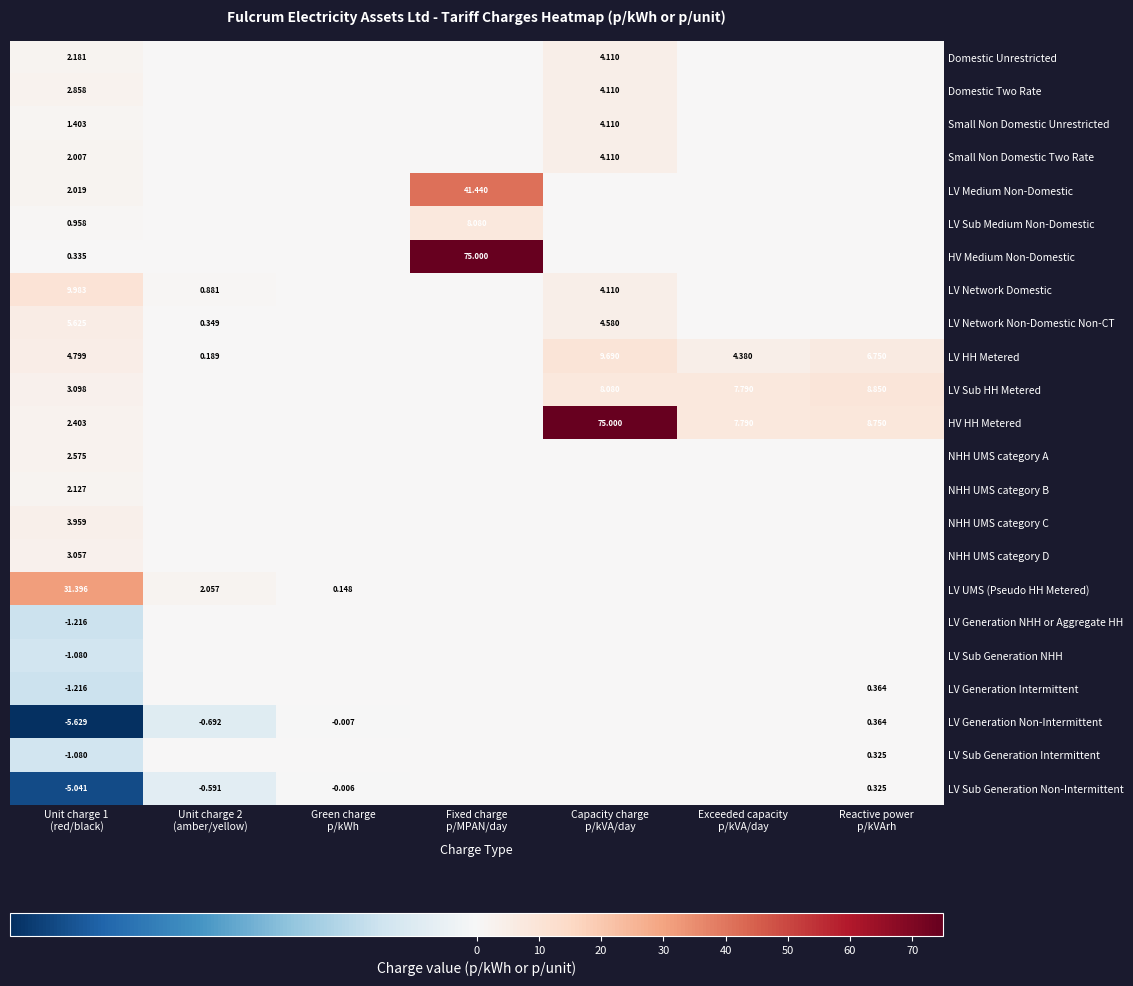

What is the total value across all series at Unit charge 2
(amber/yellow)?

2.2